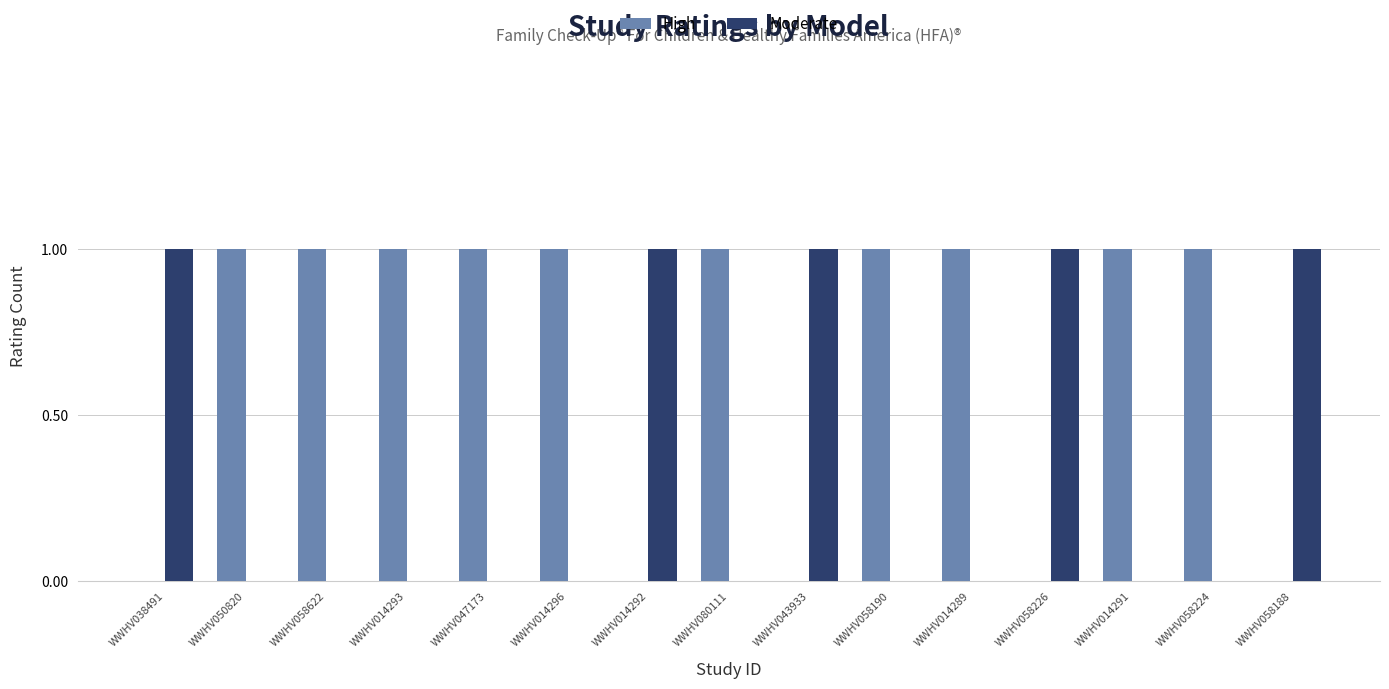

Which series has the largest total across all categories?

High